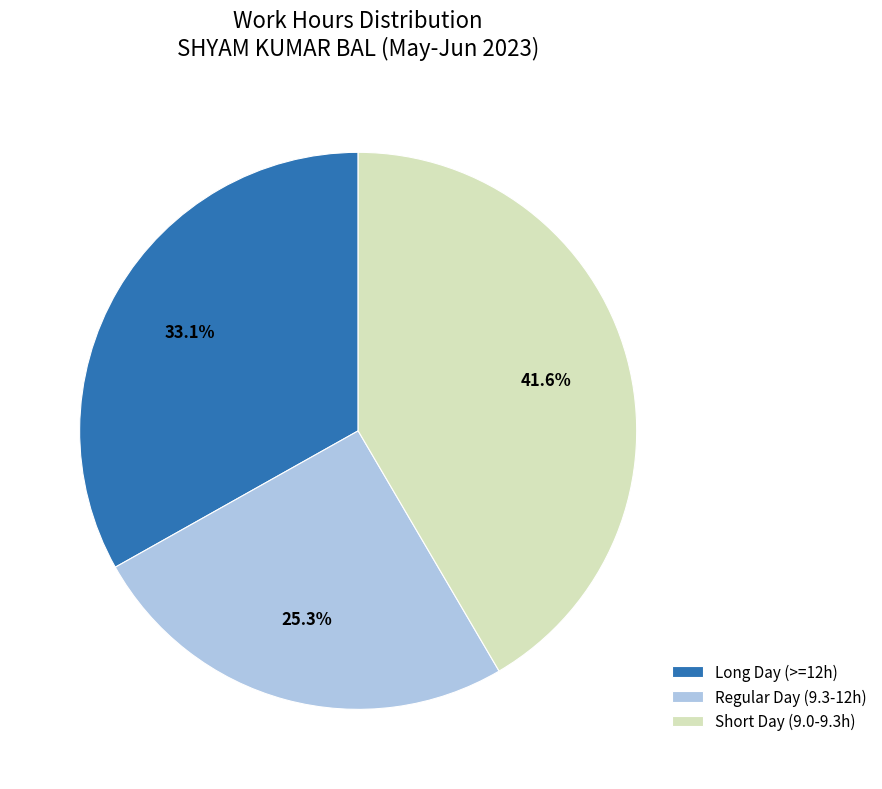

What is the total percentage of Long Day (>=12h) and Short Day (9.0-9.3h)?

74.7%